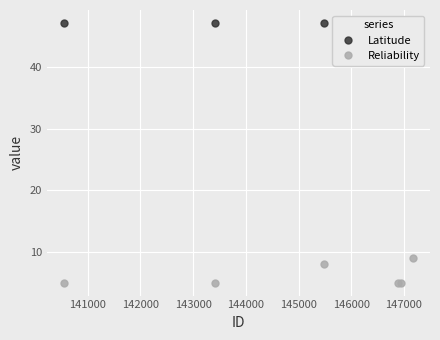

True or false: Reliability has more than 0 interior local peaks.

True